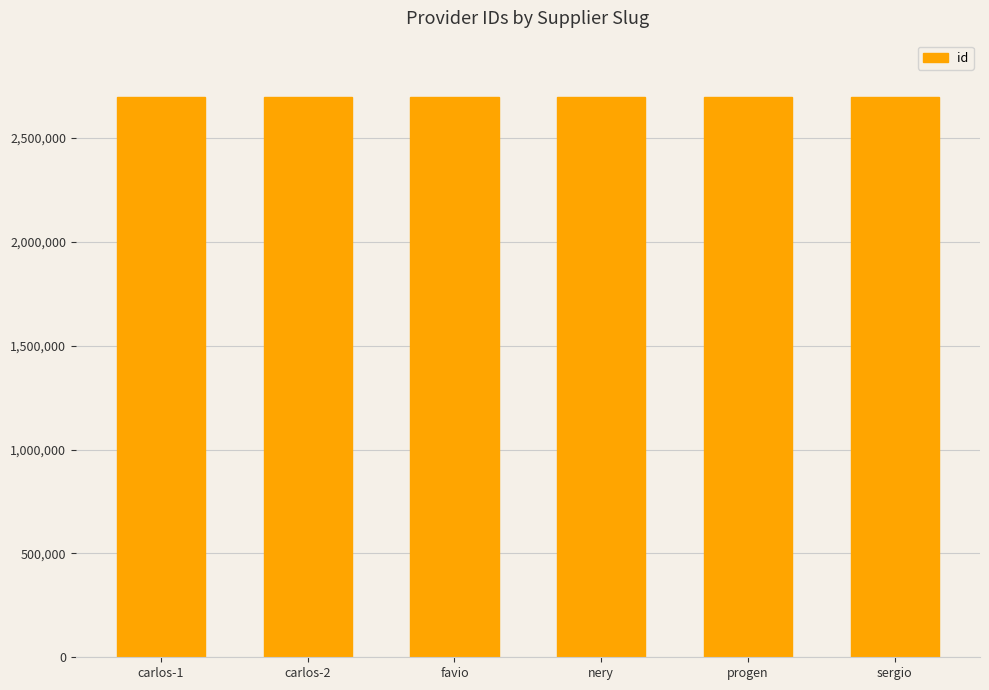

What is the minimum value shown in the chart?

2699274